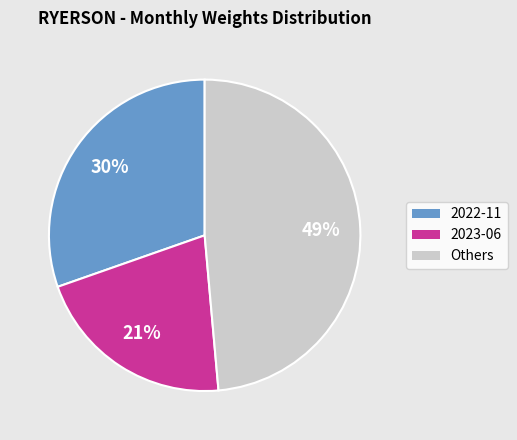

Is there a majority slice in this chart?

No